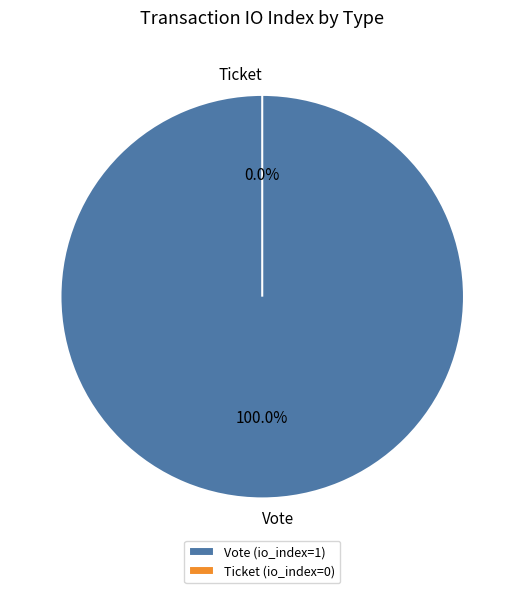

Count the number of slices in the pie.

2